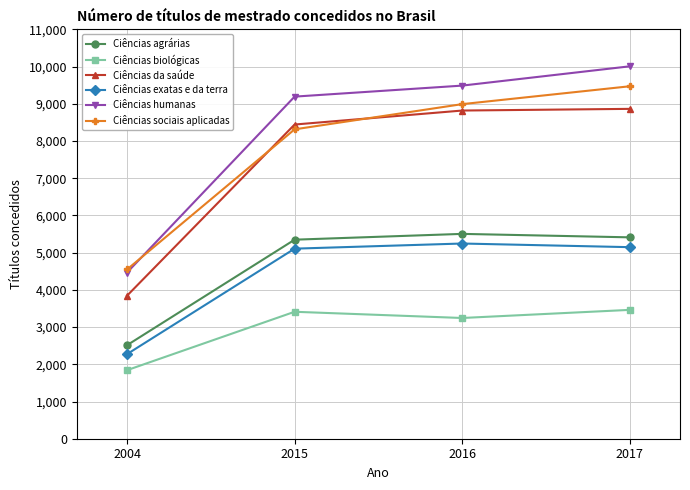

What is the average value of the Ciências sociais aplicadas series?

7830